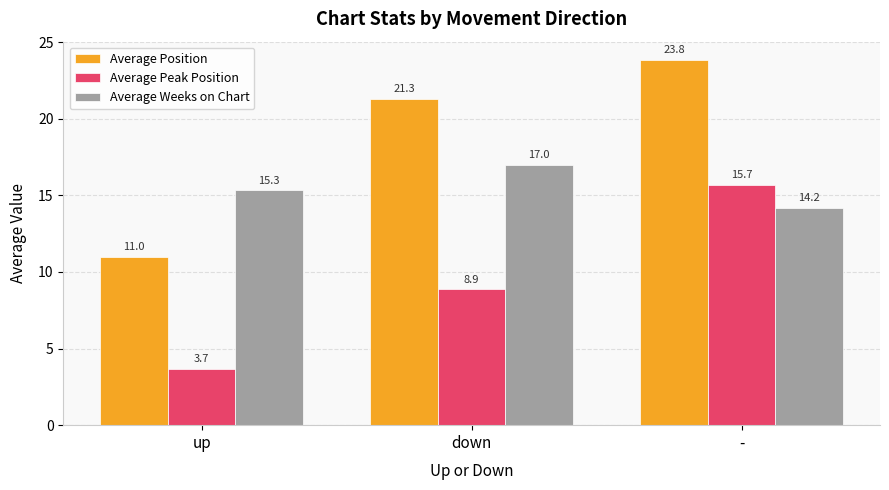

At which category does the chart reach its peak across all series?

-